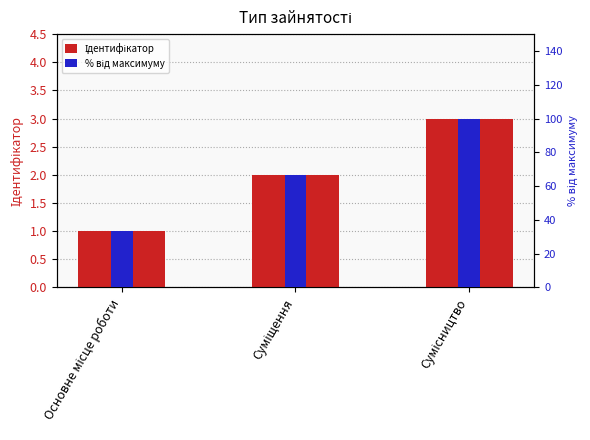

List the labels in order of Ідентифікатор value, largest first.

Сумісництво, Суміщення, Основне місце роботи